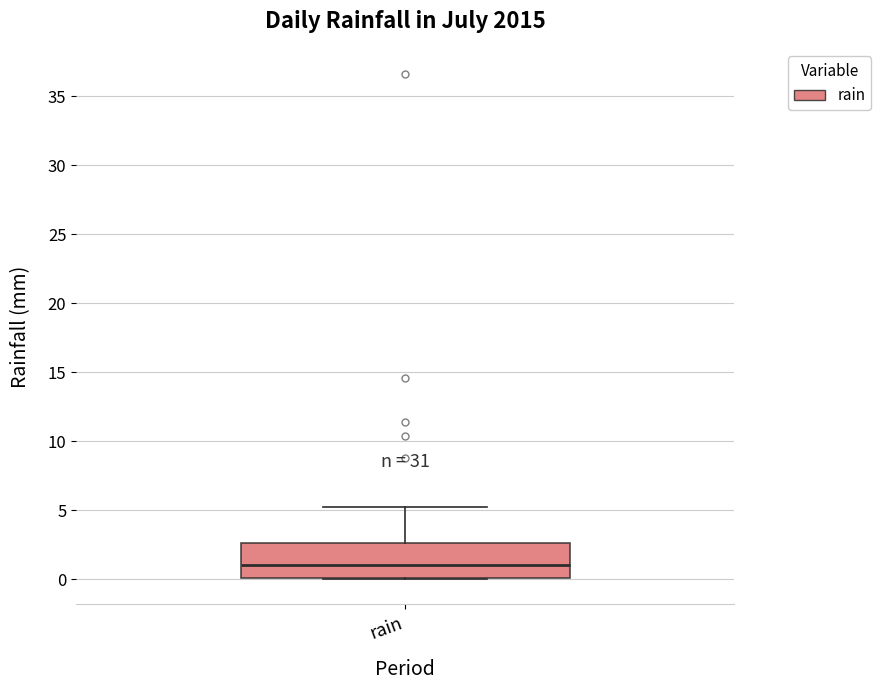

Where is the upper edge of the box for rain on the y-axis? The values are not printed on the chart, so give them approximately, as read against the axis.

2.5